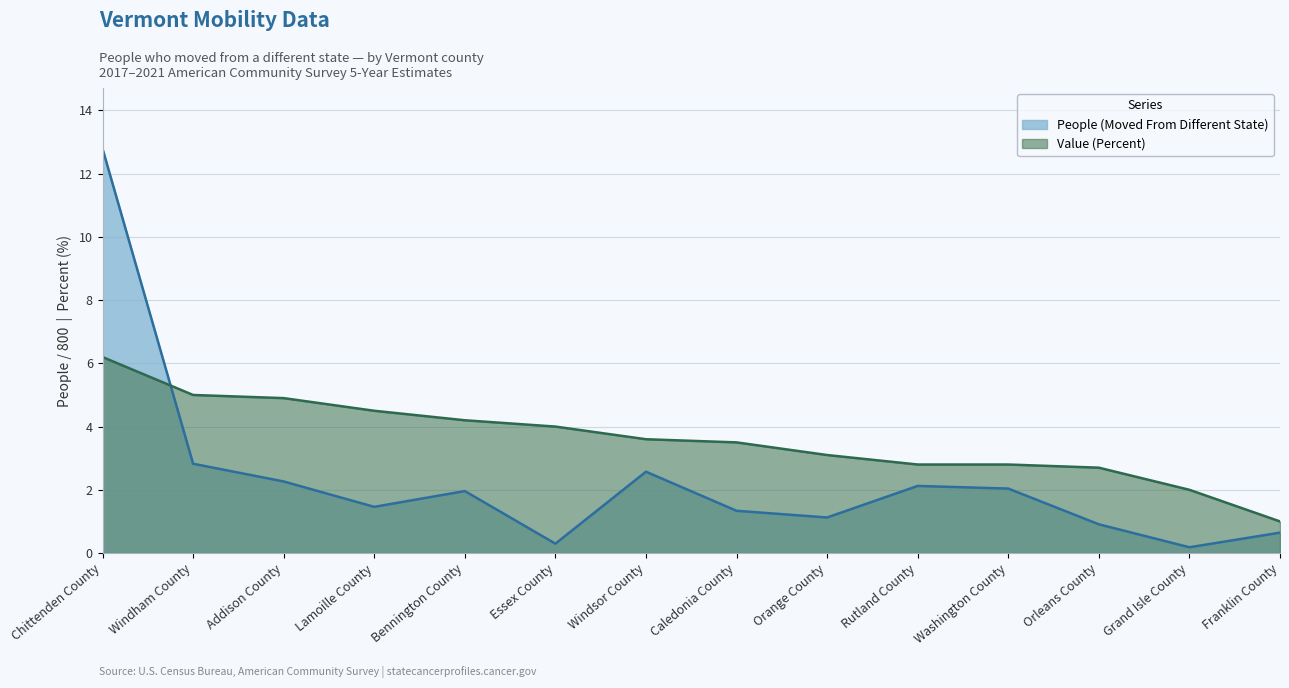

True or false: People (Moved From Different State) has more than 2 interior local peaks.

True